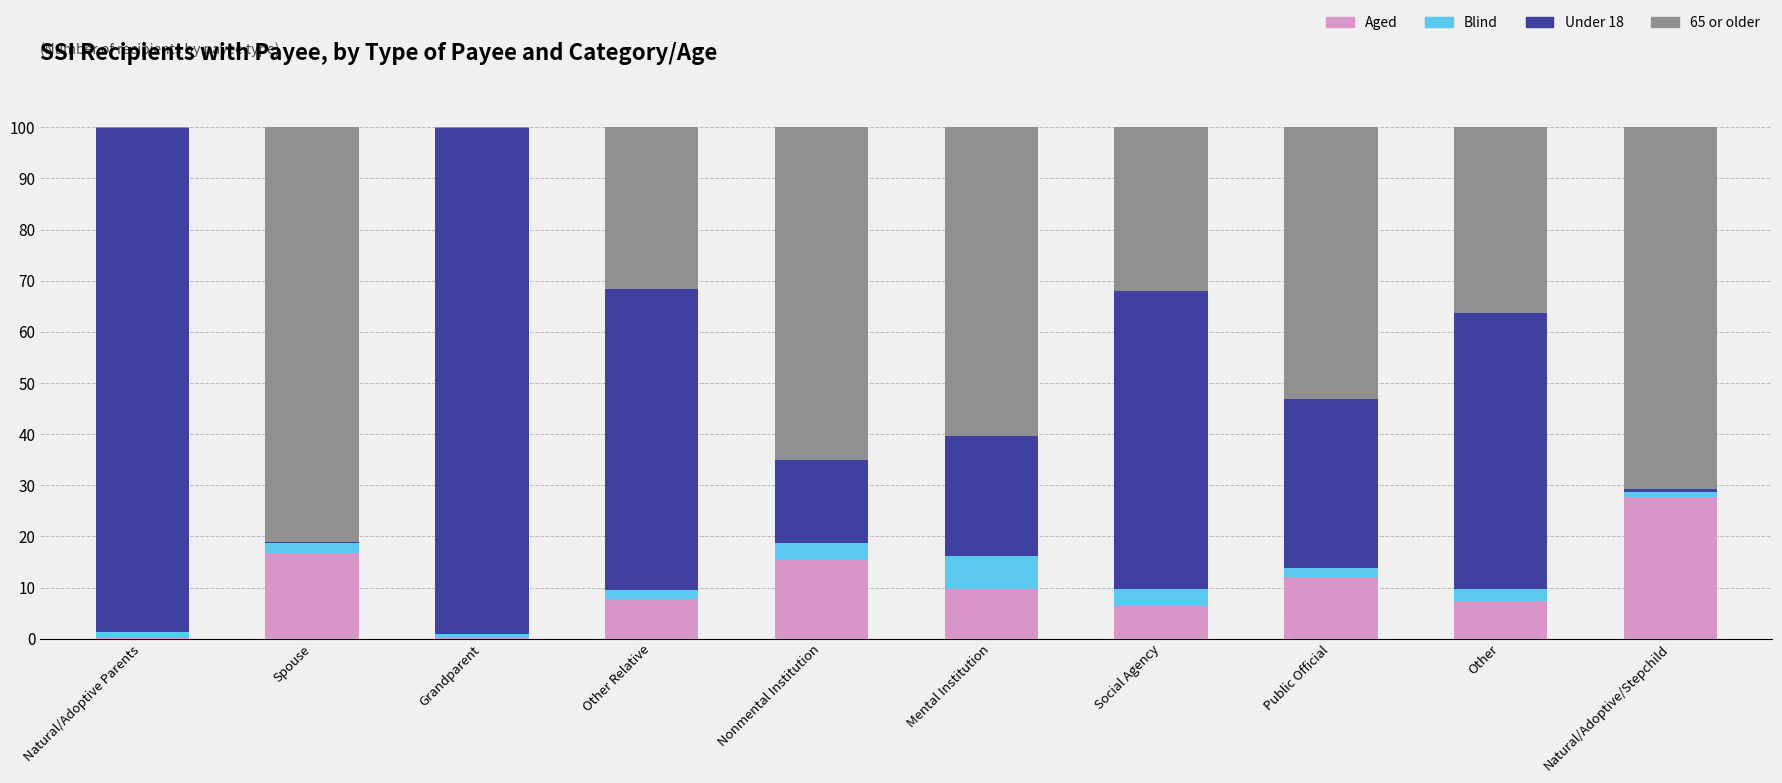

What is the total value across all series at Mental Institution?

100.0